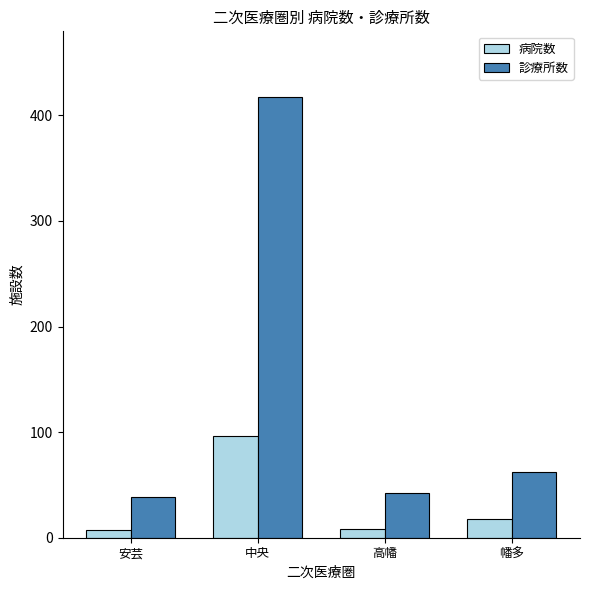

At how many categories does at least one series exceed 261?

1